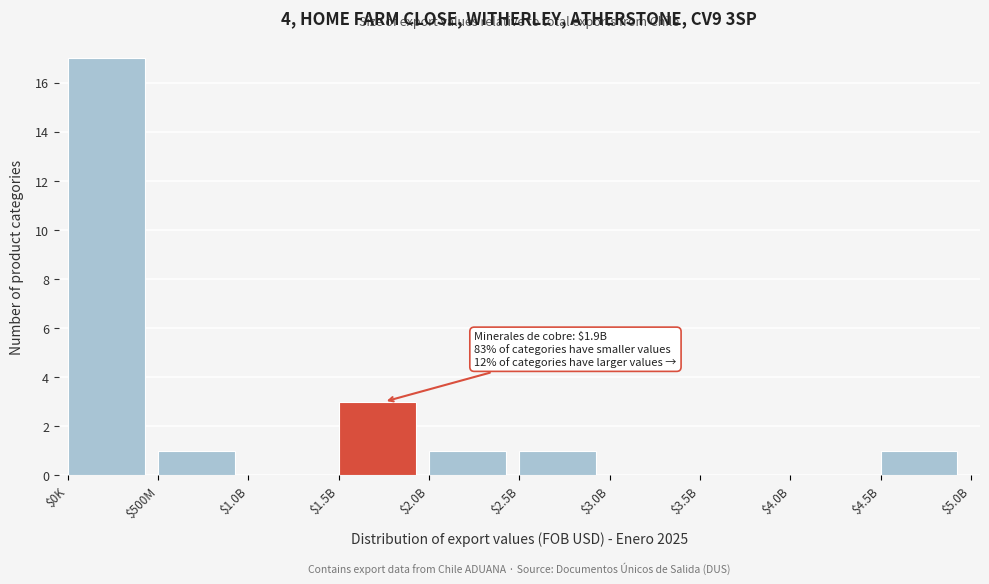

What is the maximum value shown in the chart?

17